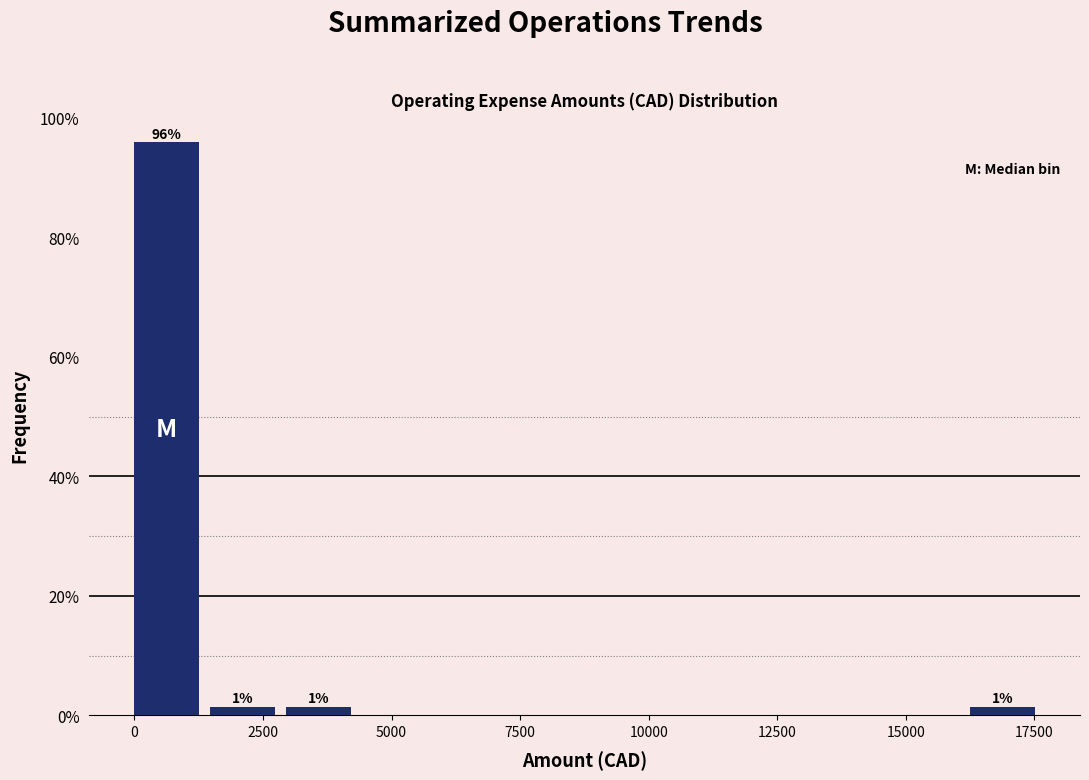

Around what value on the x-axis is the tallest bar? Give the approximate position of its centre, as read against the axis.

500